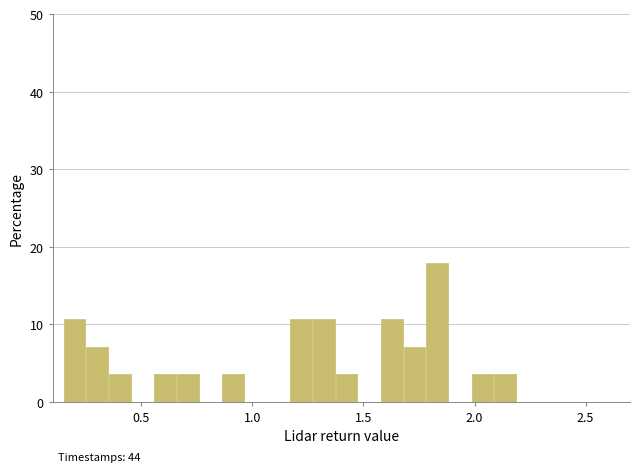

Around what value on the x-axis is the tallest bar? Give the approximate position of its centre, as read against the axis.

1.85